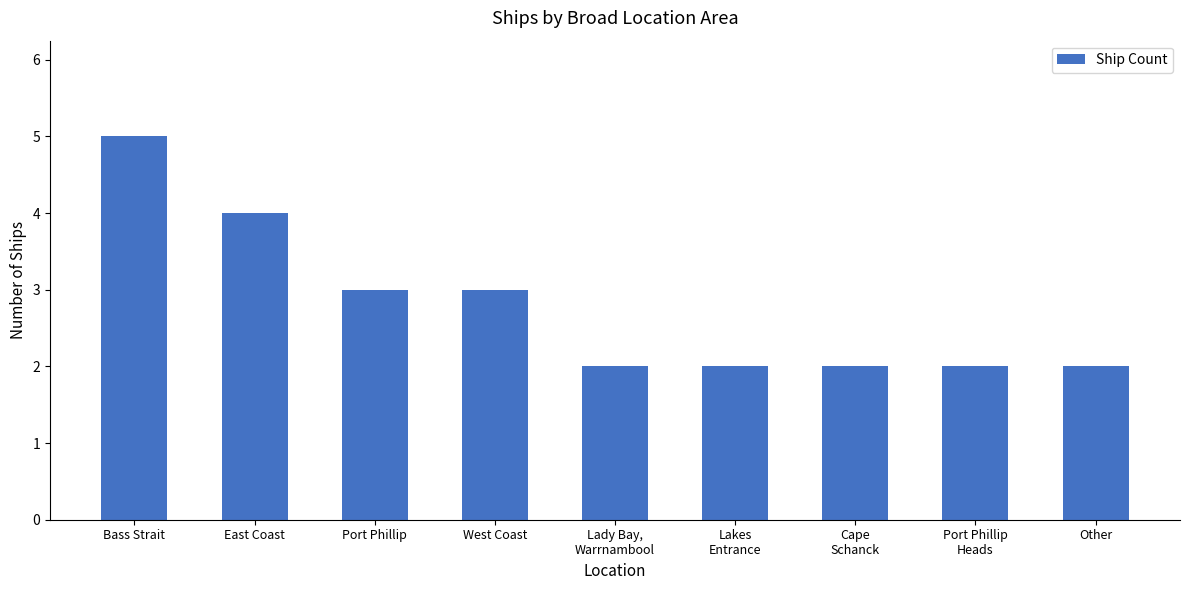

What is the value of the 3rd bar from the left?

3